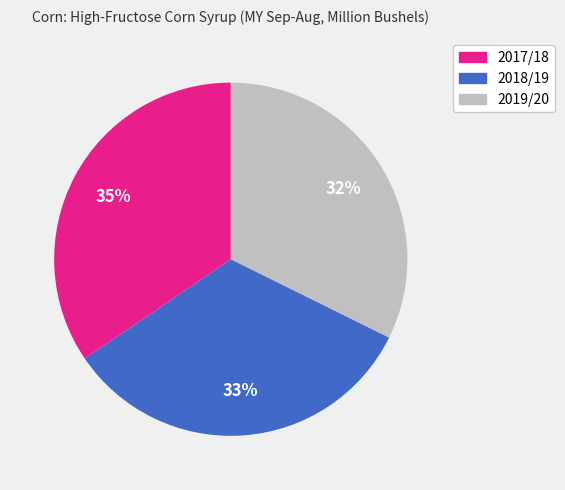

Combined, do 2018/19 and 2017/18 account for over 50%?

Yes